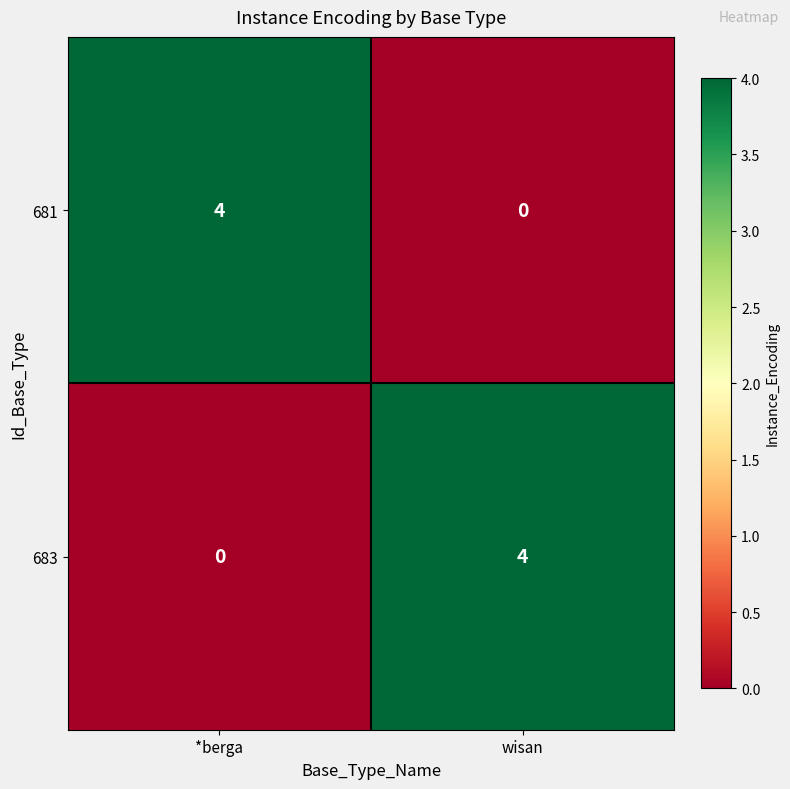

What is the sum of all 683 values?

4